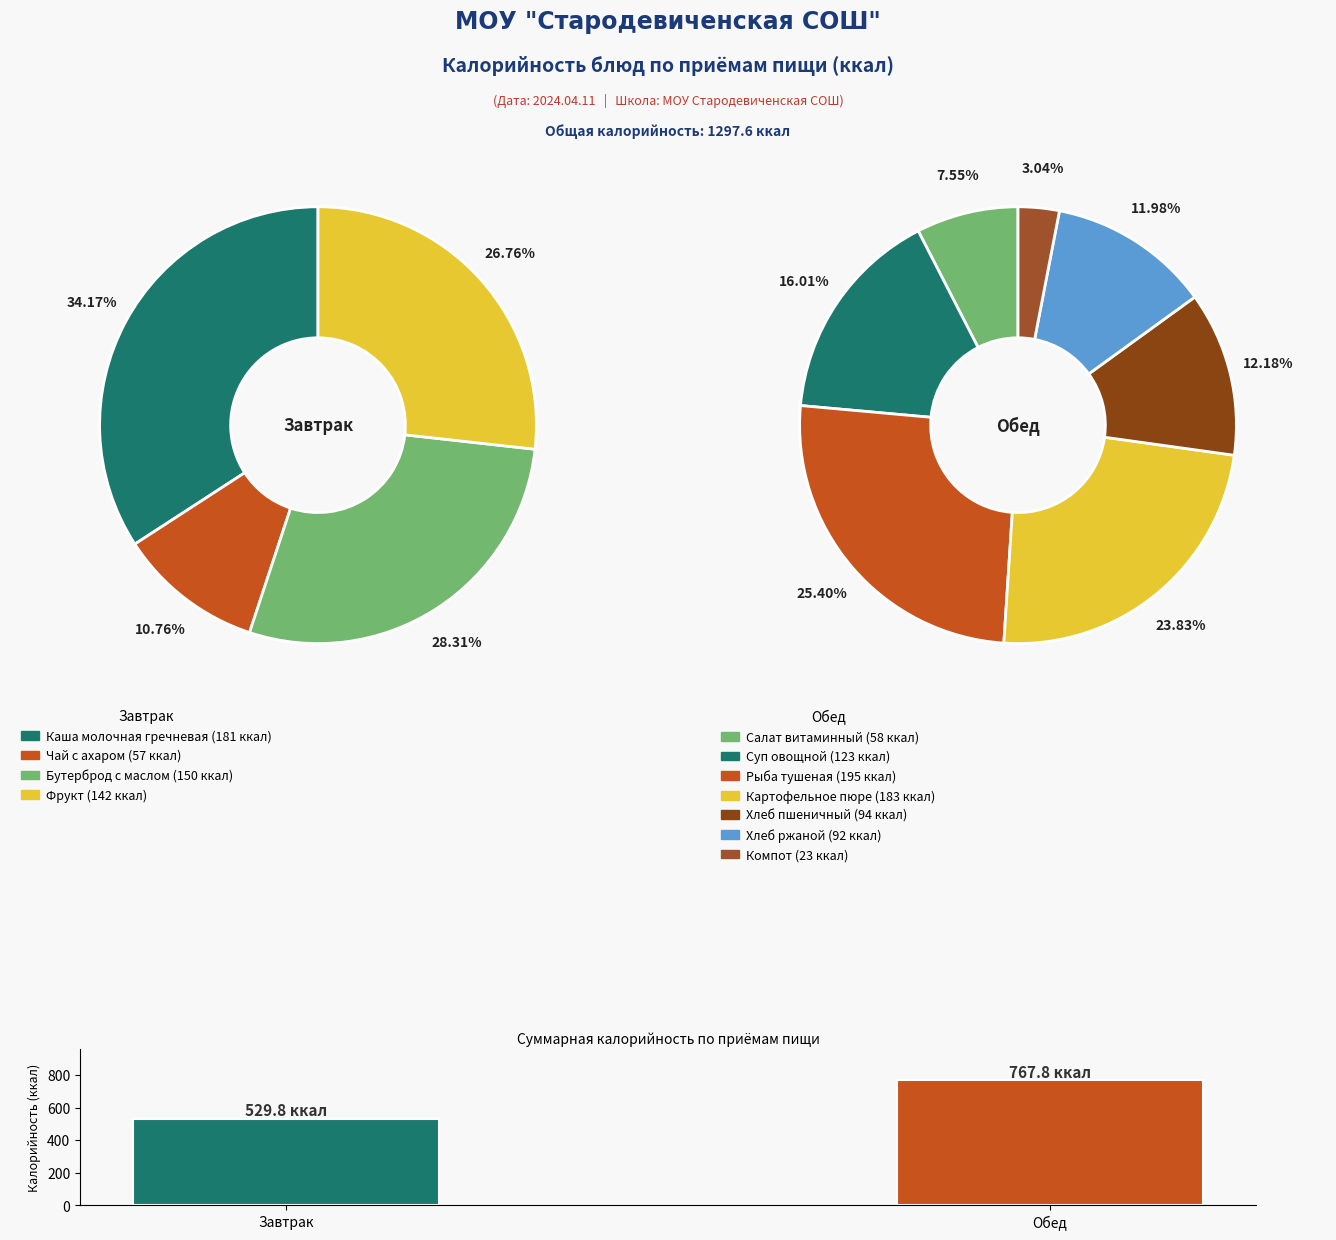

What is the change in value from Салат витаминный to Суп овощной?

+65.0